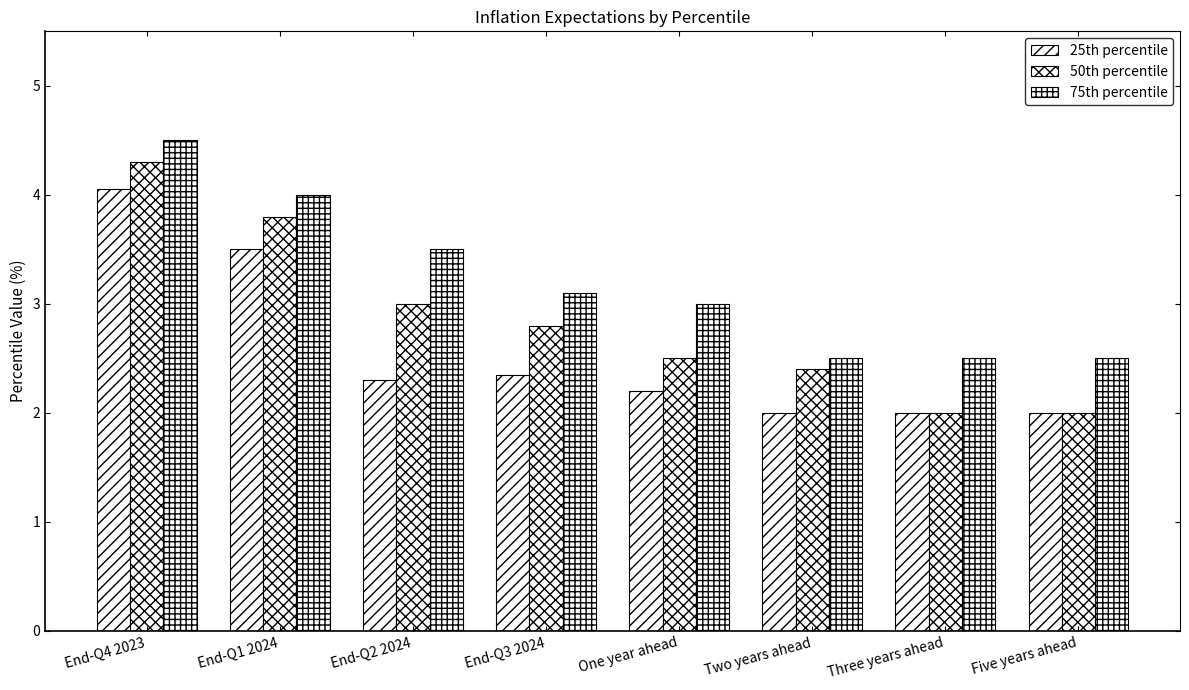

What is the average value of the 75th percentile series?

3.2